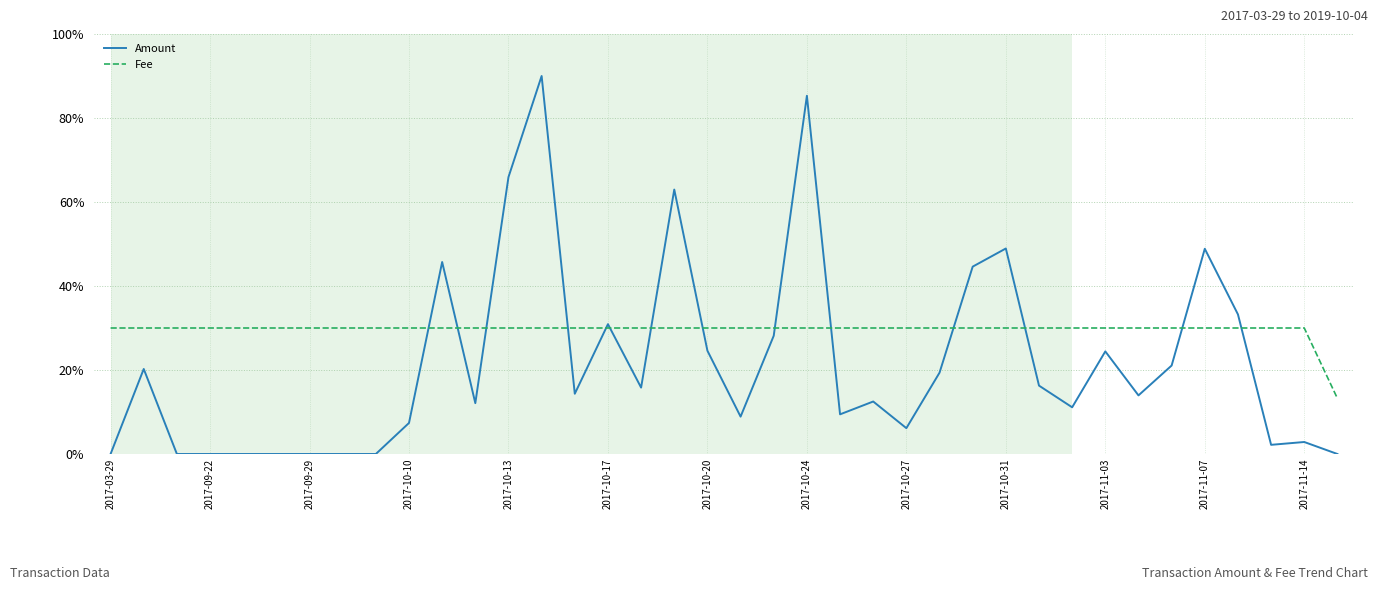

List the series in order of their overall mean, highest first.

Fee, Amount